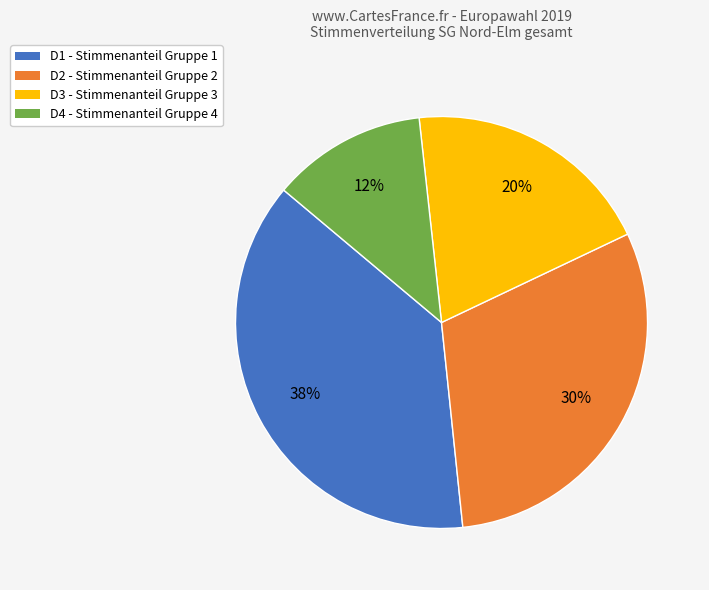

To the nearest percent, what is the combined percentage of D2 - Stimmenanteil Gruppe 2 and D1 - Stimmenanteil Gruppe 1?

68%